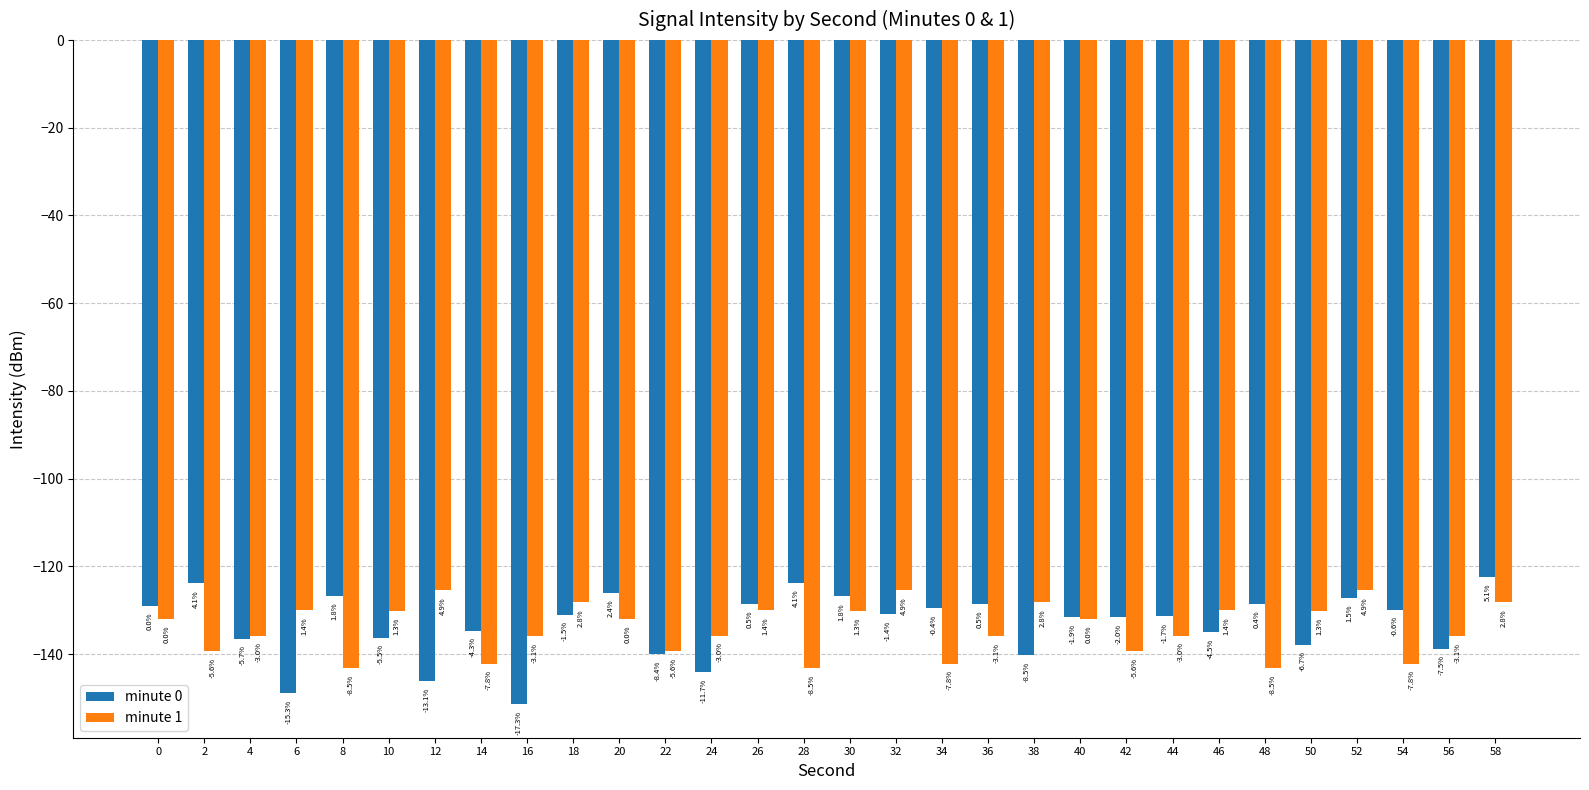

What is the average value of the minute 1 series?

-134.2